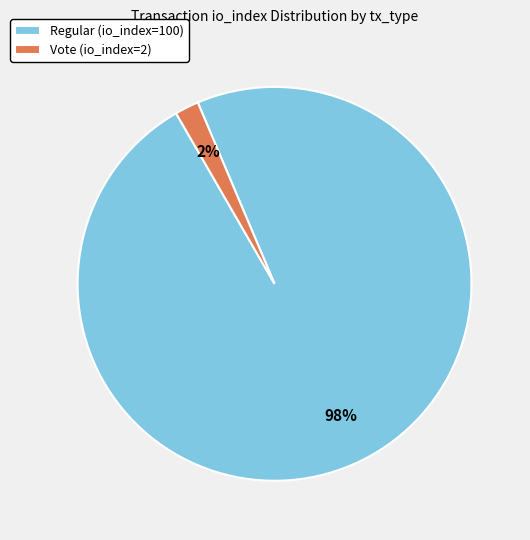

True or false: Vote (io_index=2) accounts for 12% of the total.

False